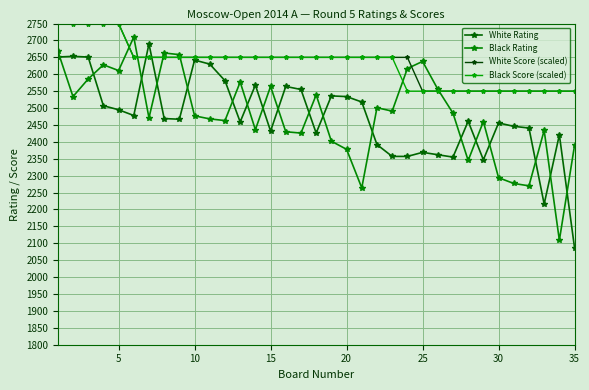

Reading left to right, what are all the values shown in this chart?

White Rating: 2651	2653	2651	2507	2495	2478	2690	2469	2467	2642	2630	2581	2459	2568	2432	2564	2555	2426	2536	2534	2518	2392	2357	2357	2369	2362	2355	2461	2347	2456	2446	2441	2216	2421	2086
Black Rating: 2669	2534	2586	2628	2611	2710	2471	2663	2658	2477	2468	2463	2577	2436	2564	2430	2426	2539	2402	2378	2264	2501	2491	2617	2638	2556	2485	2345	2460	2294	2277	2270	2434	2109	2390
White Score (scaled): 2850	2750	2750	2750	2750	2650	2650	2650	2650	2650	2650	2650	2650	2650	2650	2650	2650	2650	2650	2650	2650	2650	2650	2650	2550	2550	2550	2550	2550	2550	2550	2550	2550	2550	2550
Black Score (scaled): 2850	2750	2750	2750	2750	2650	2650	2650	2650	2650	2650	2650	2650	2650	2650	2650	2650	2650	2650	2650	2650	2650	2650	2550	2550	2550	2550	2550	2550	2550	2550	2550	2550	2550	2550